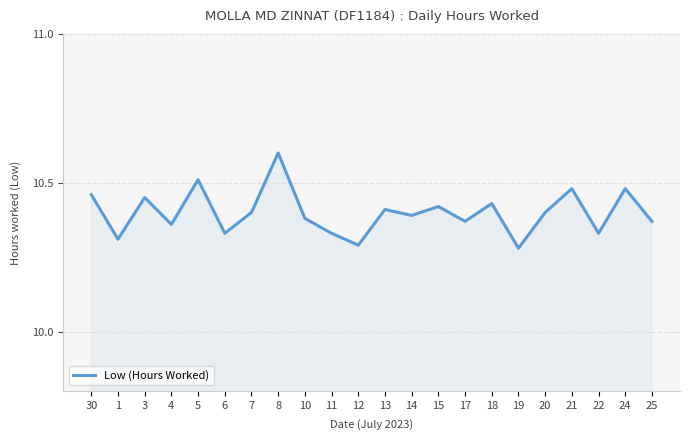

What is the difference between the maximum and minimum values?

0.3